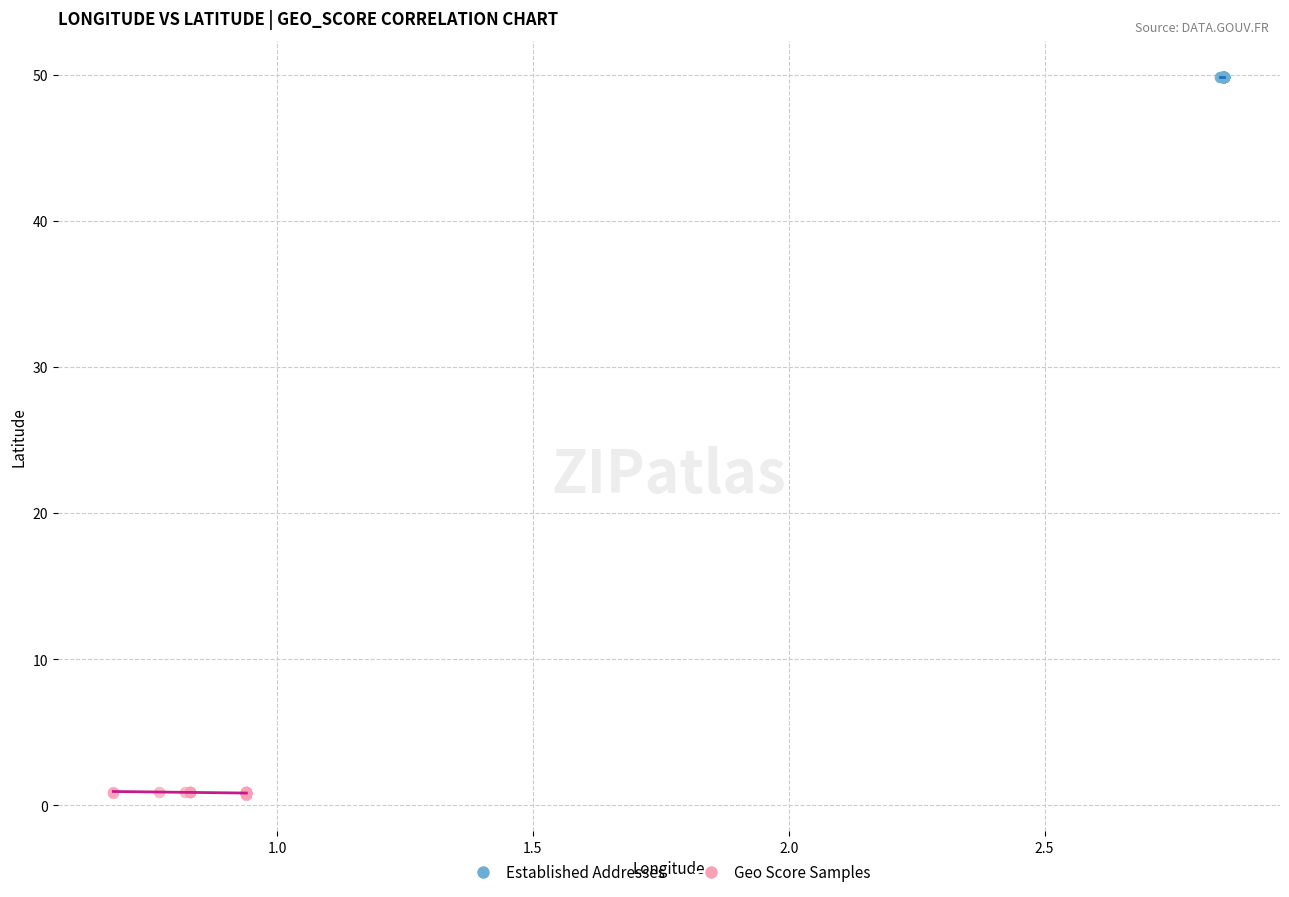

Which series has the widest spread of Y values?

Geo Score Samples